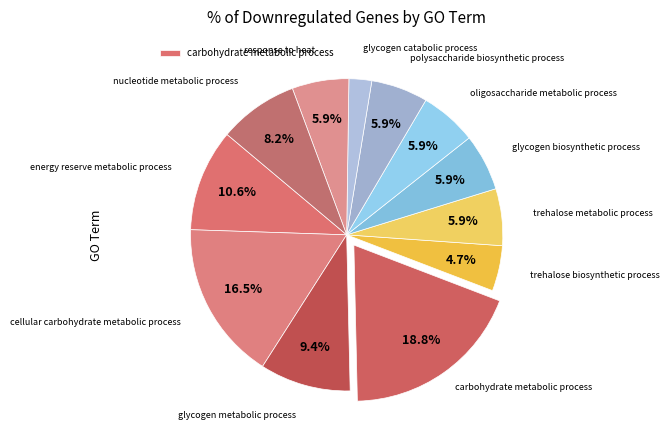

How many segments does this pie chart have?

12